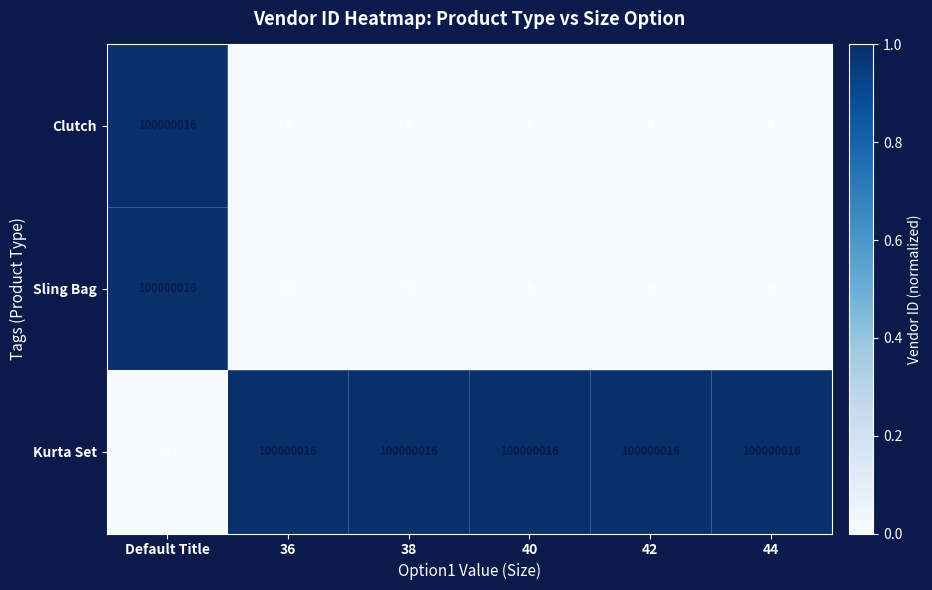

What is the highest value of the Kurta Set series?

100000016